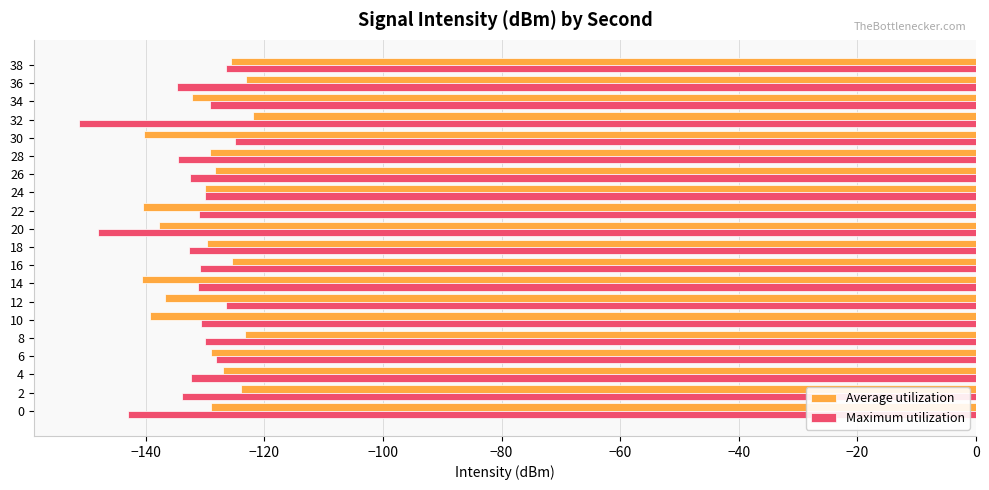

True or false: Maximum utilization has a value of -238.5 at 36.

False